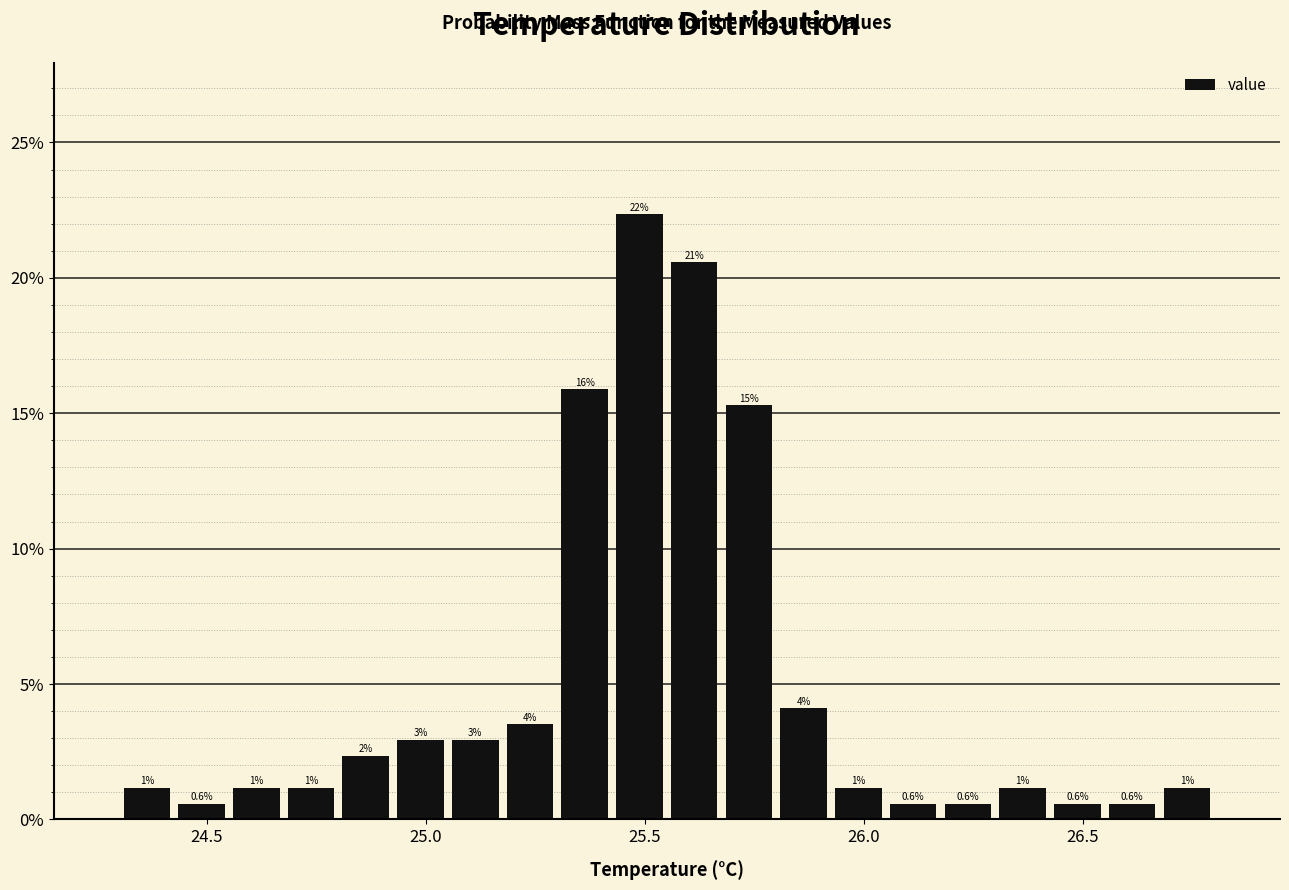

Around what value on the x-axis is the tallest bar? Give the approximate position of its centre, as read against the axis.

25.50